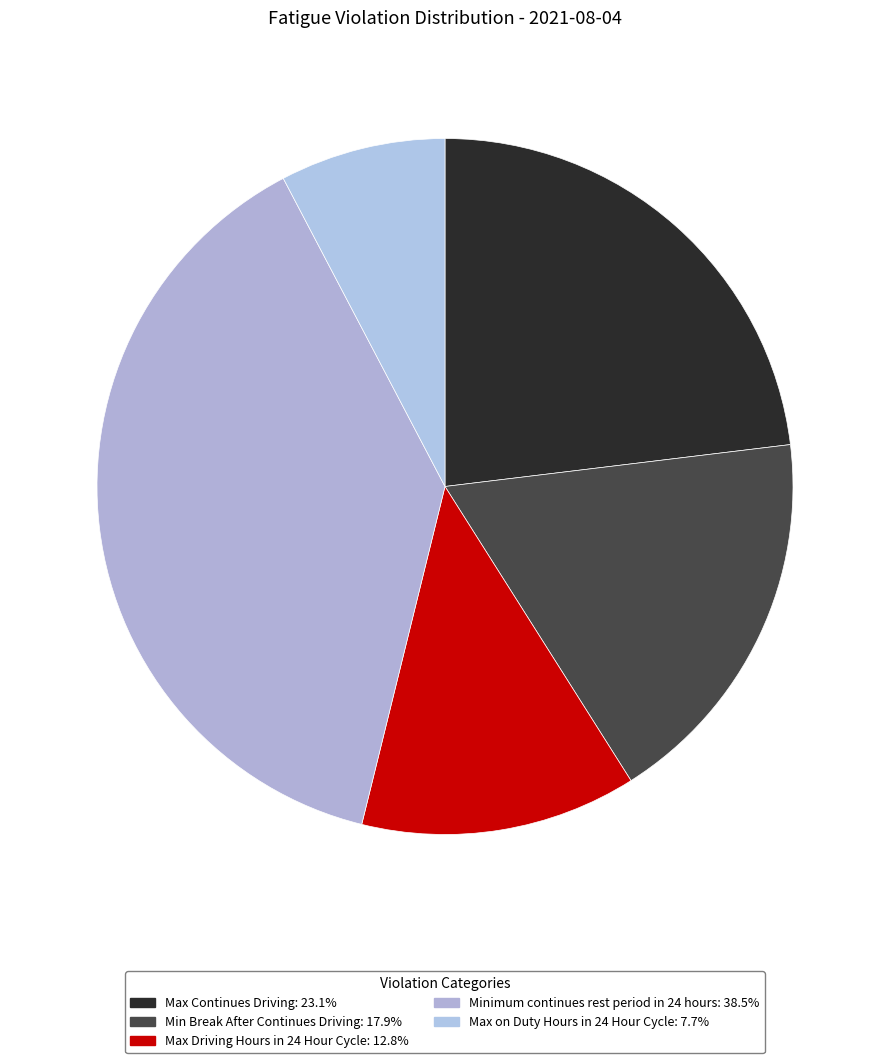

What is the largest slice in the pie chart?

Minimum continues rest period in 24 hours